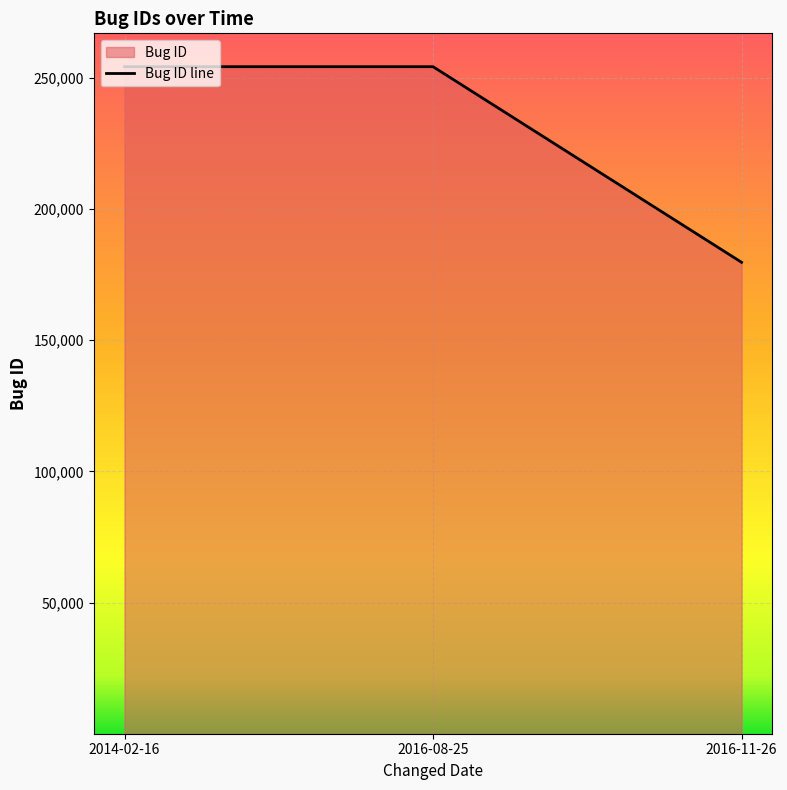

Does the chart display data point markers on the line(s)?

No